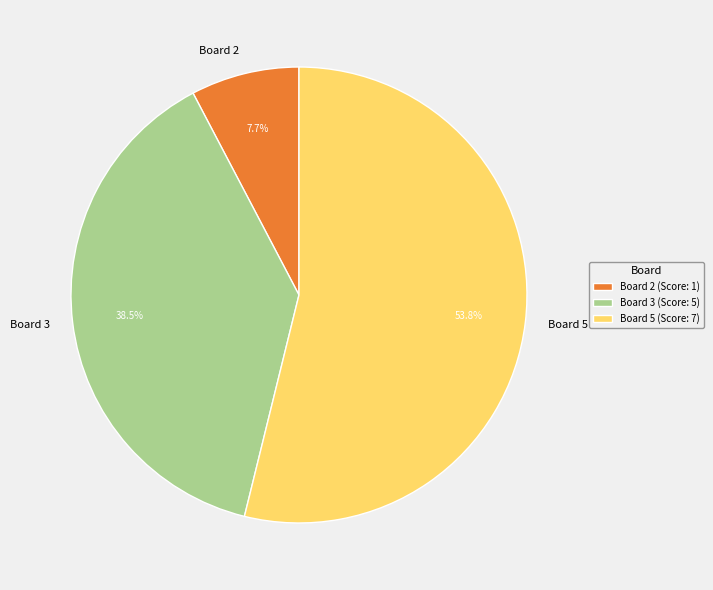

Approximately how many times larger is the value at Board 5 compared to Board 2?

7.0